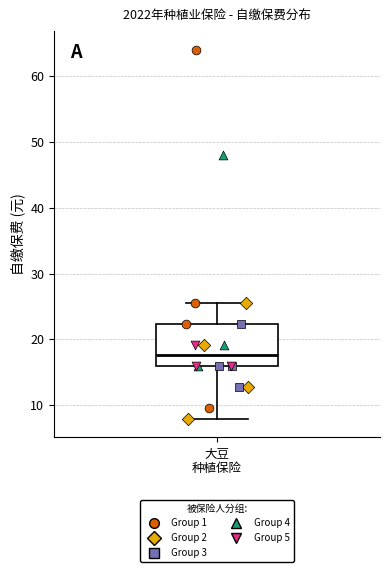

Where is the upper edge of the box for 大豆 种植保险 on the y-axis? The values are not printed on the chart, so give them approximately, as read against the axis.

22